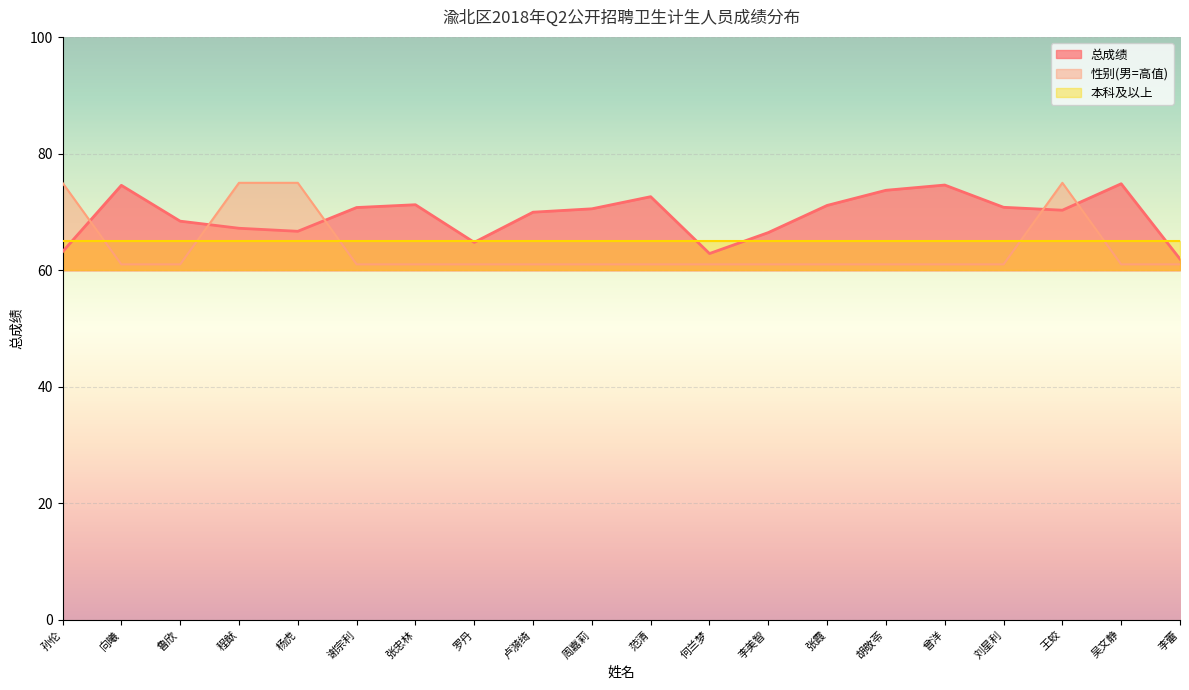

How many data points in 总成绩 are less than 70?

9